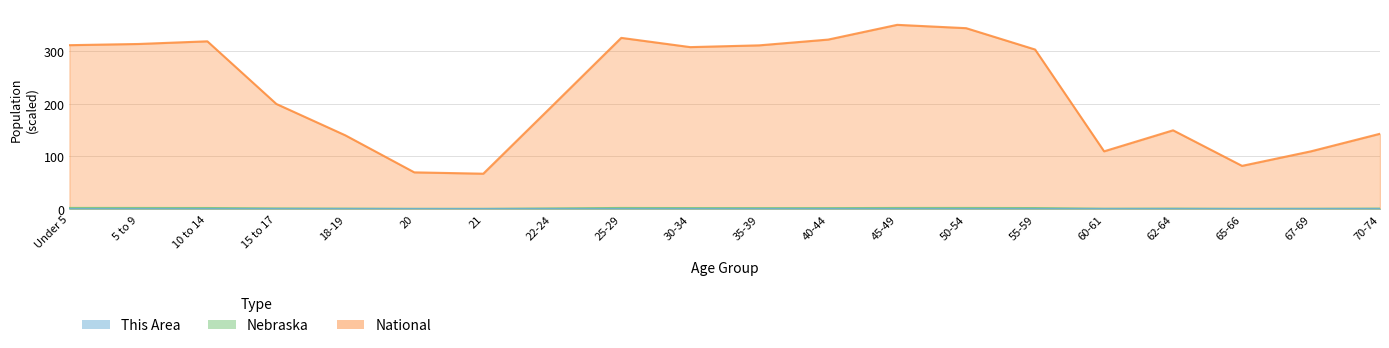

Rank the series at 21 from highest to lowest value.

National, Nebraska, This Area